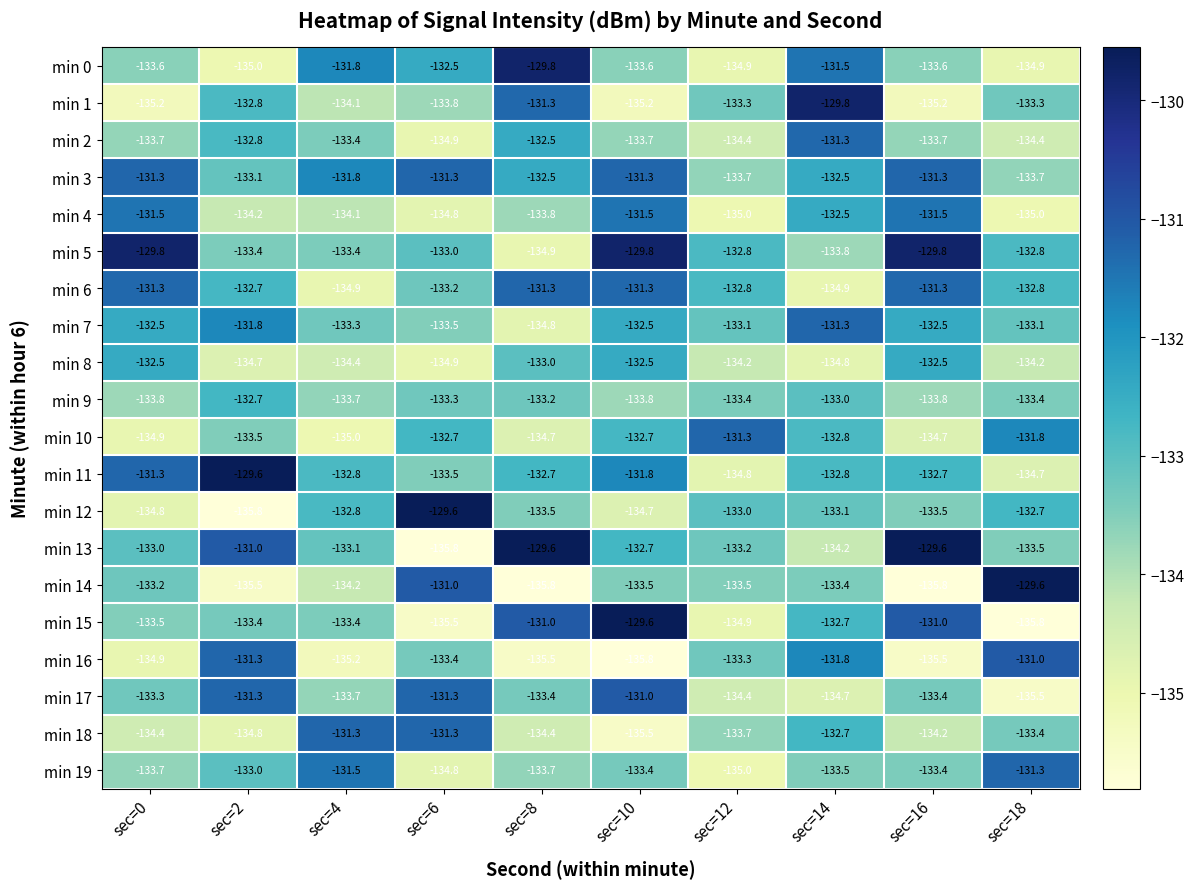

Which category has the highest value in the min 14 series?

sec=18